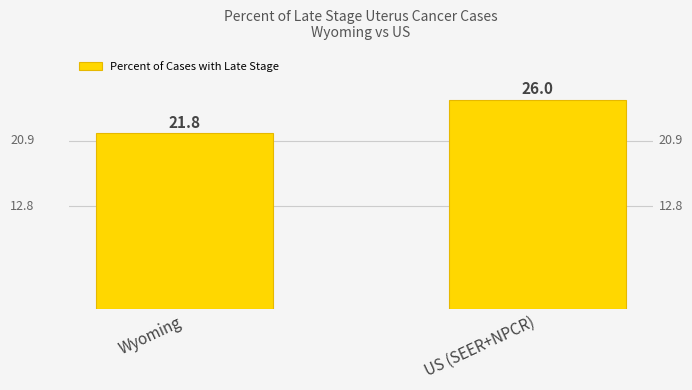

What is the difference between the values at Wyoming and US (SEER+NPCR)?

4.2